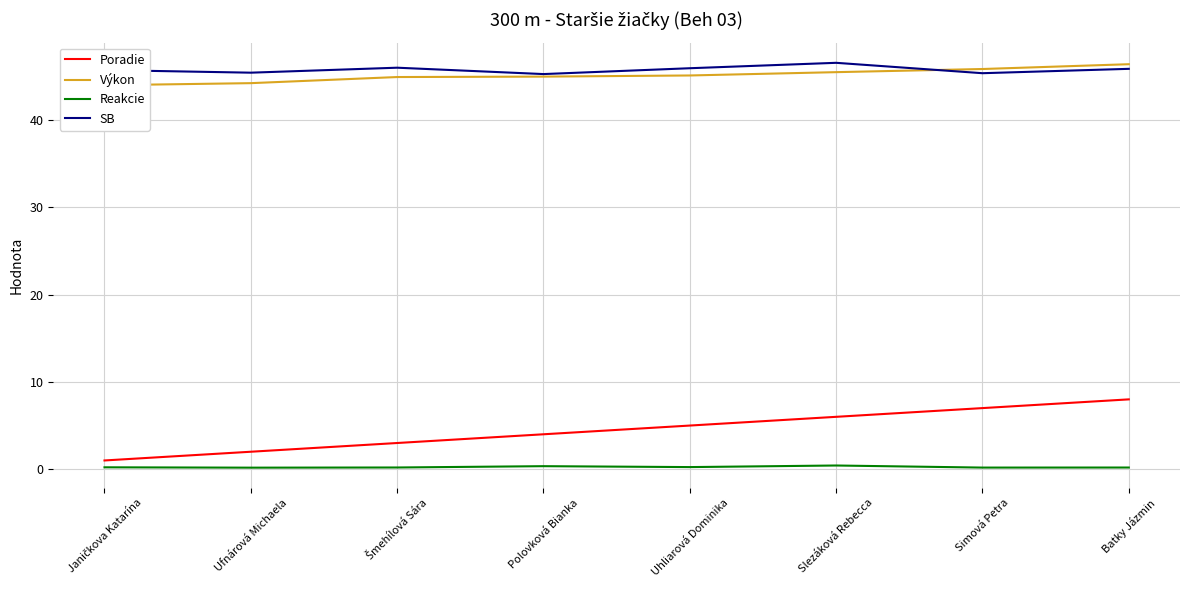

Does the chart display data point markers on the line(s)?

No